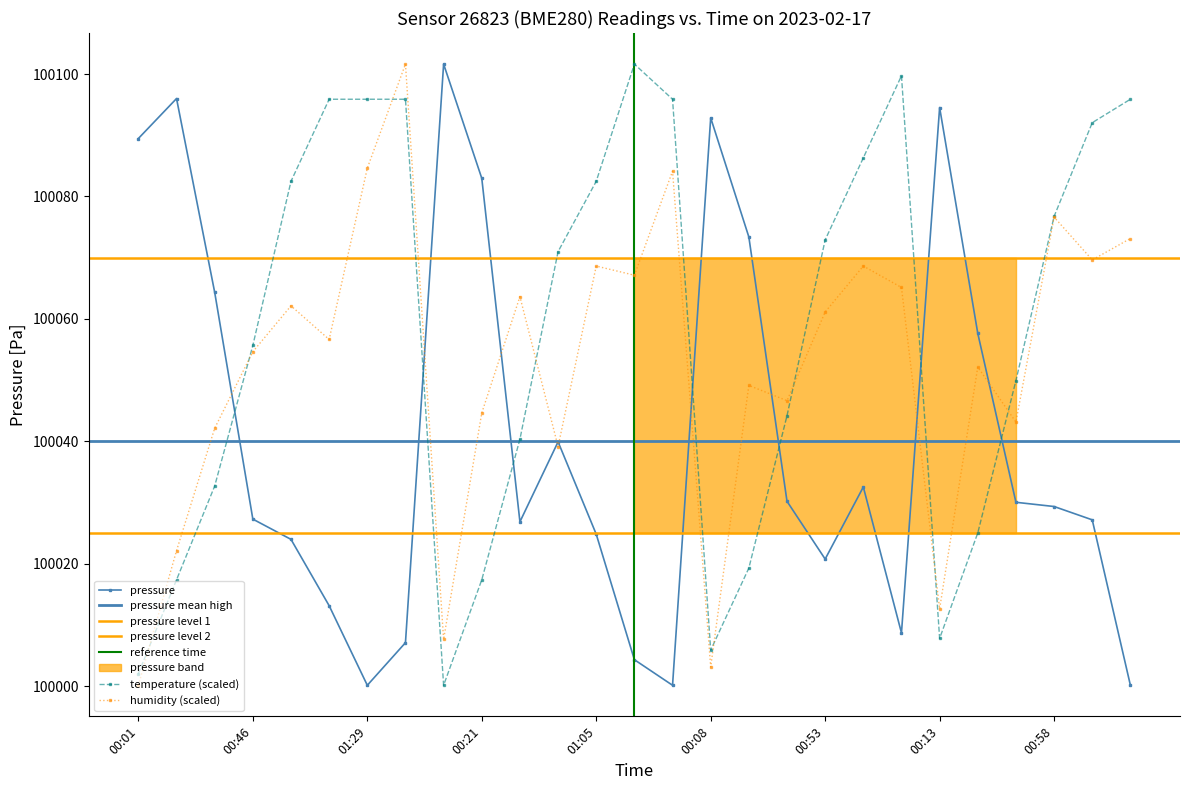

What is the minimum value for temperature (scaled)?

100000.1